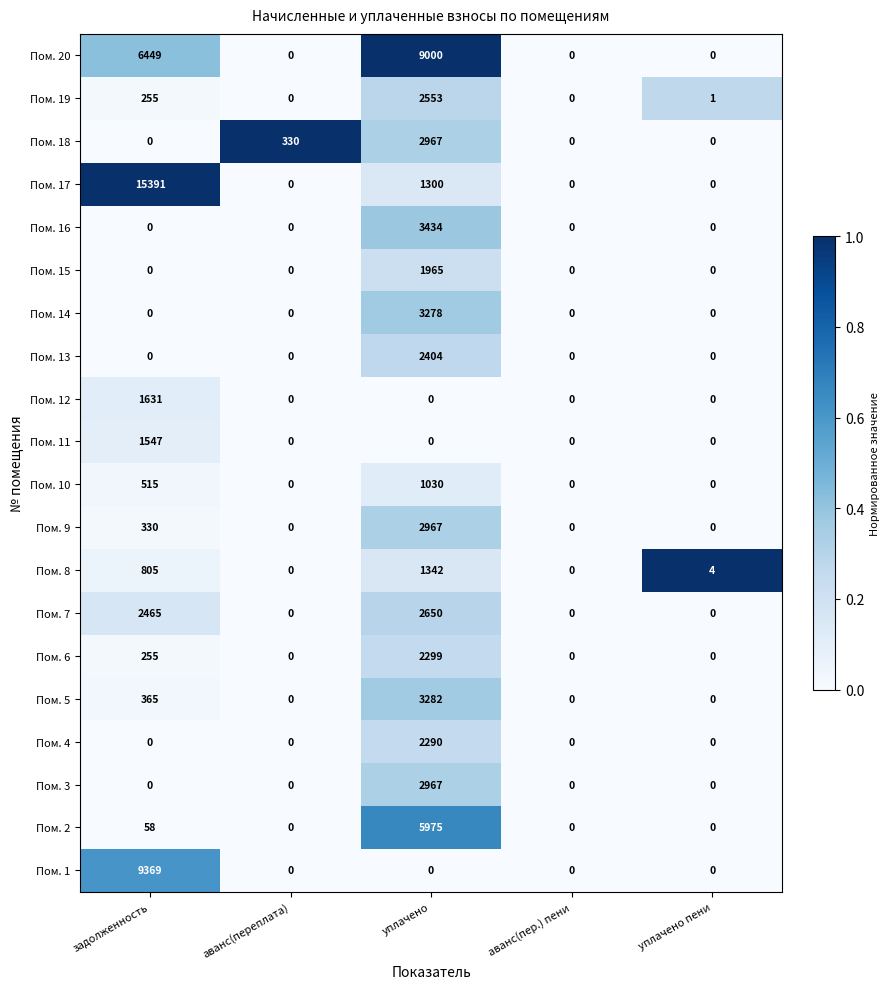

How many Пом. 6 values are between 0 and 255?

4